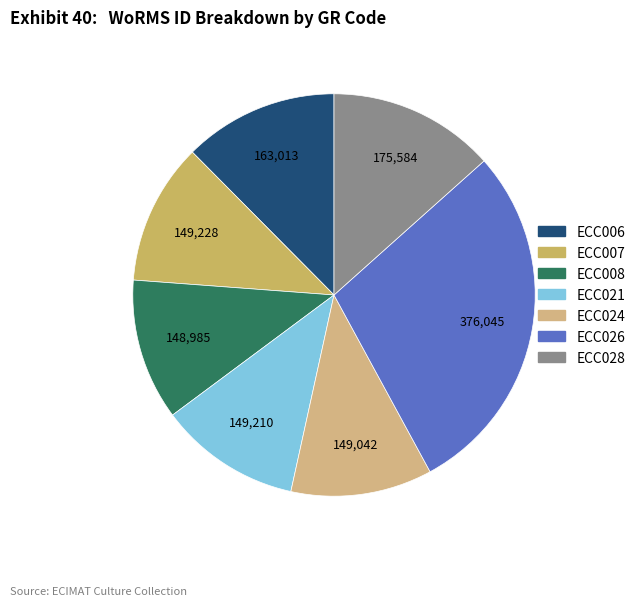

How many segments does this pie chart have?

7